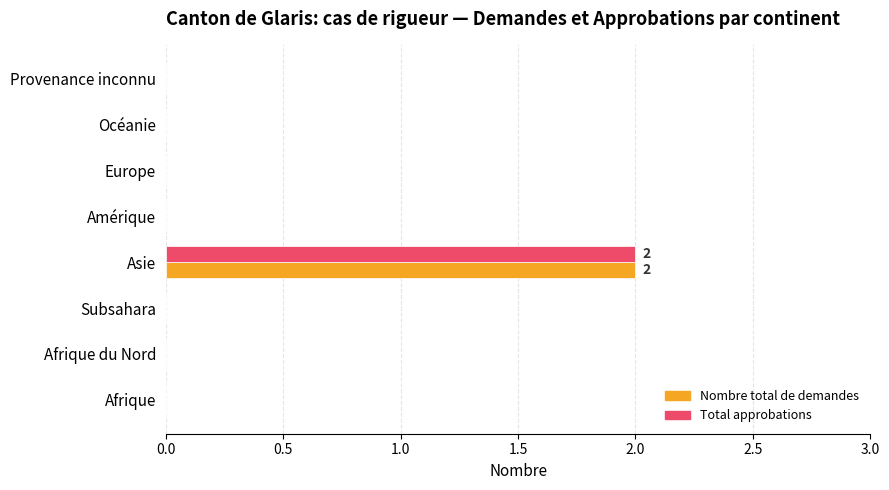

The value of Total approbations at Asie is 2. True or false?

True